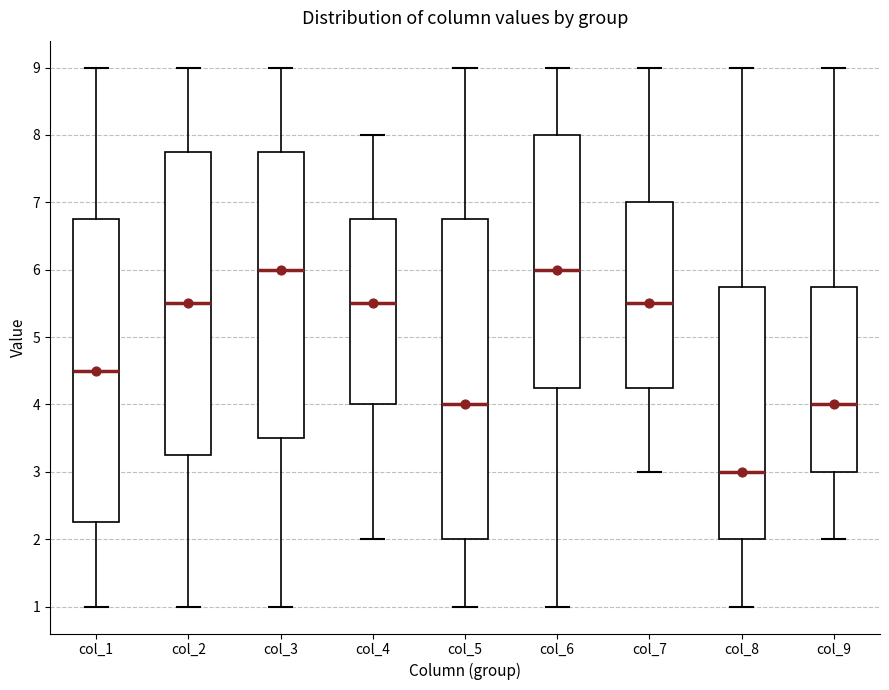

Which box has the lowest median line?

col_8